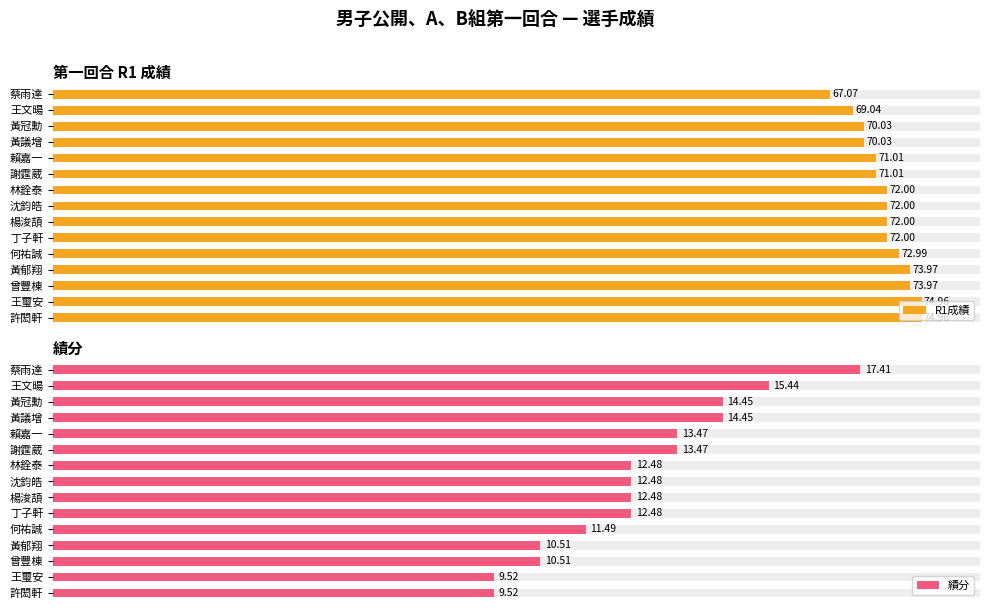

What is the average value of the 績分 series?

12.7